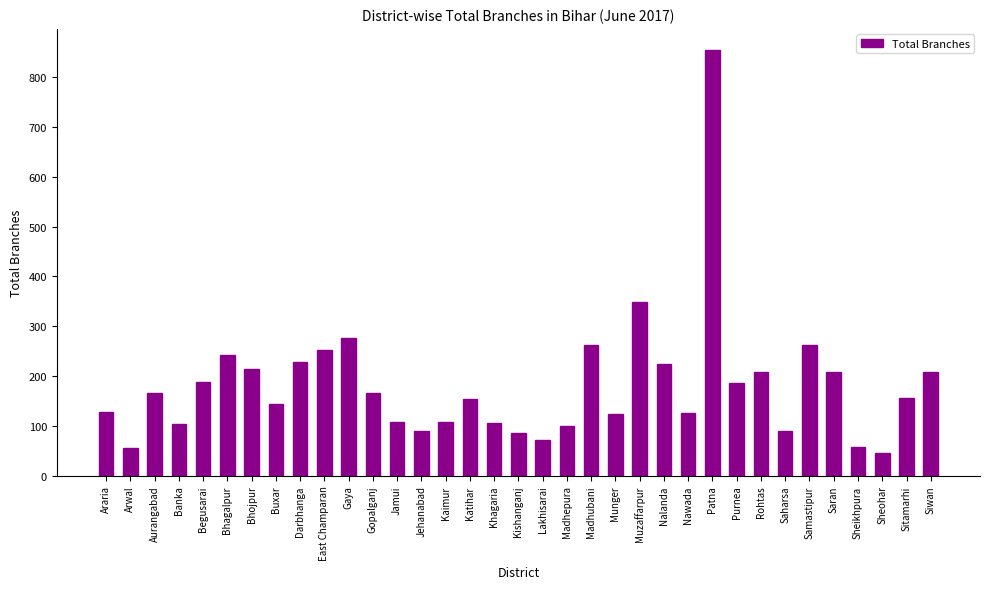

What is the difference between the second highest and minimum values?

303